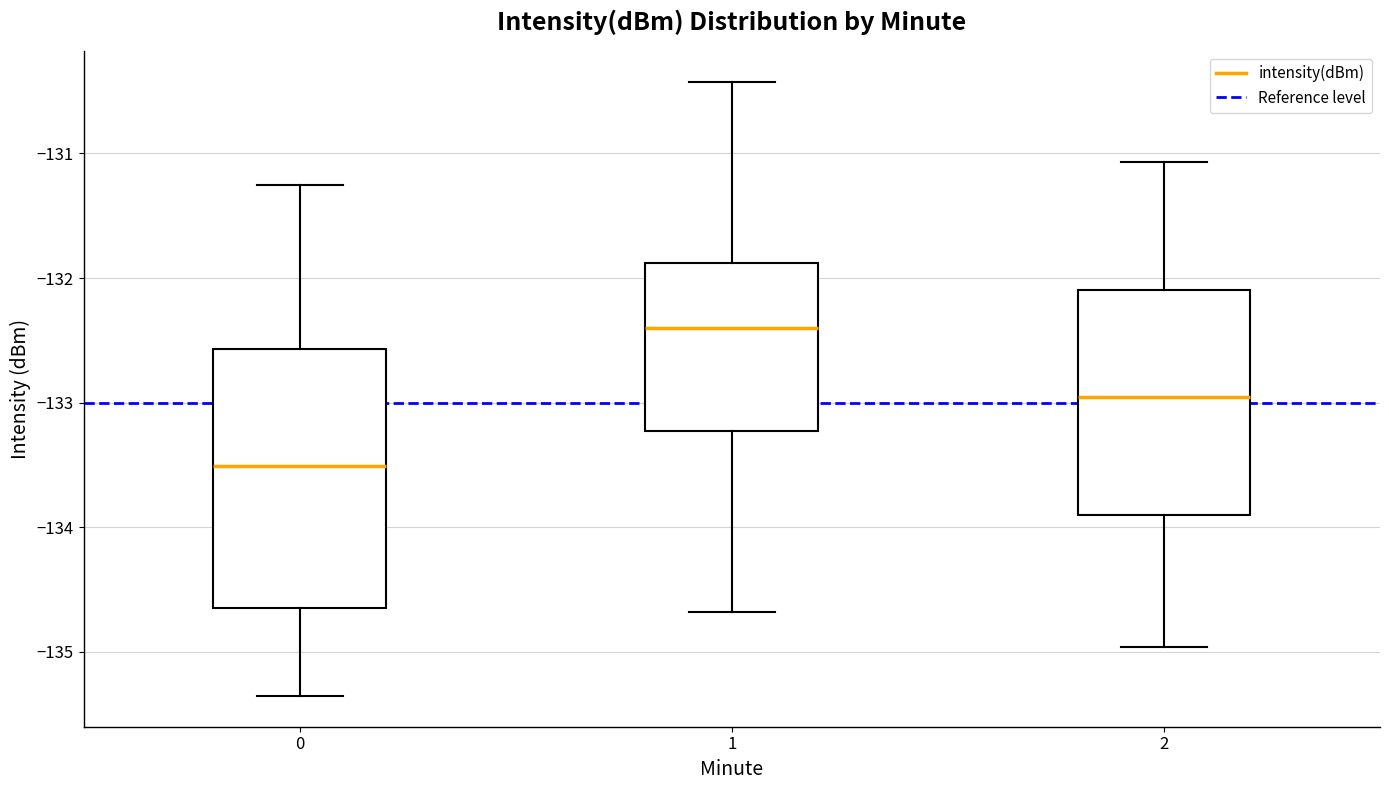

Where is the upper edge of the box at x = 0 on the y-axis? The values are not printed on the chart, so give them approximately, as read against the axis.

-132.6